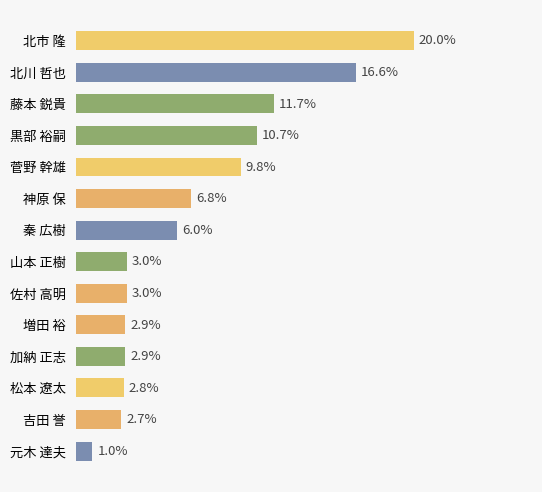

What is the label of the 1st bar from the top?

北市 隆